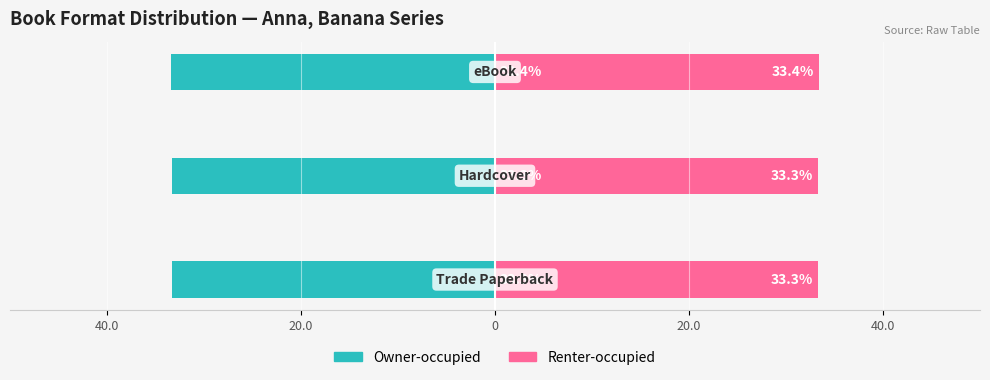

What is the difference between the maximum and minimum values in the Renter-occupied series?

0.1